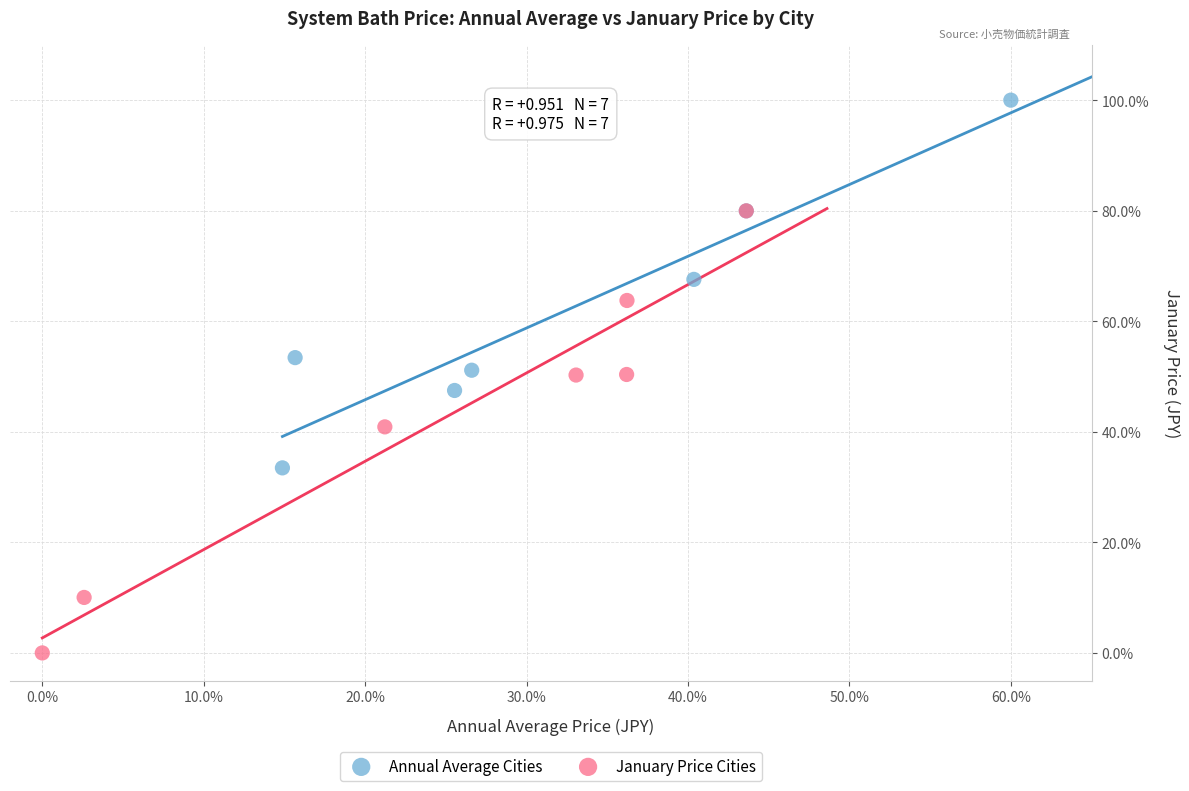

Which series contains the lowest Y value?

January Price Cities